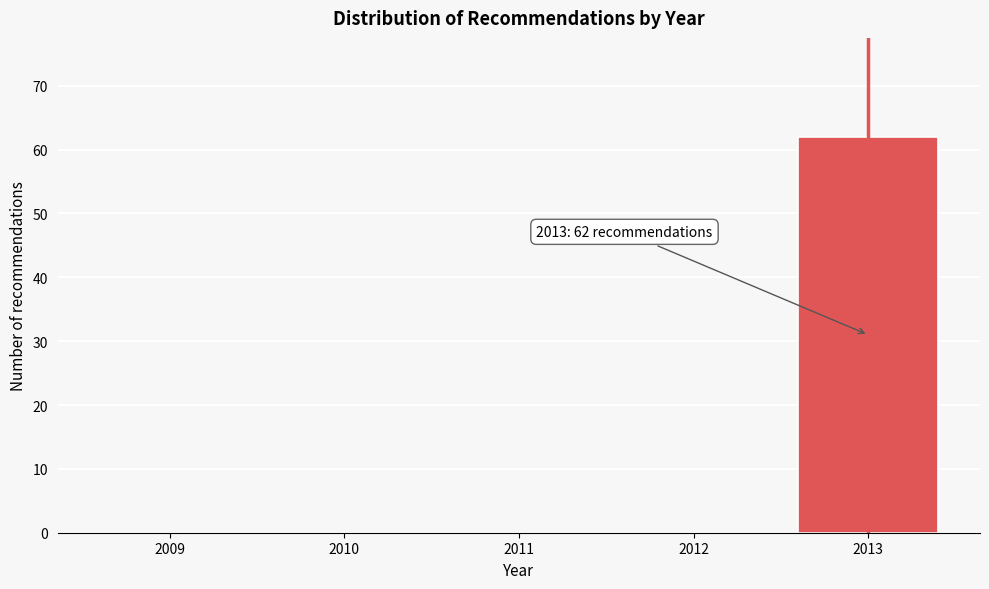

Reading left to right, extract all data points from this chart.

2009=0	2010=0	2011=0	2012=0	2013=62